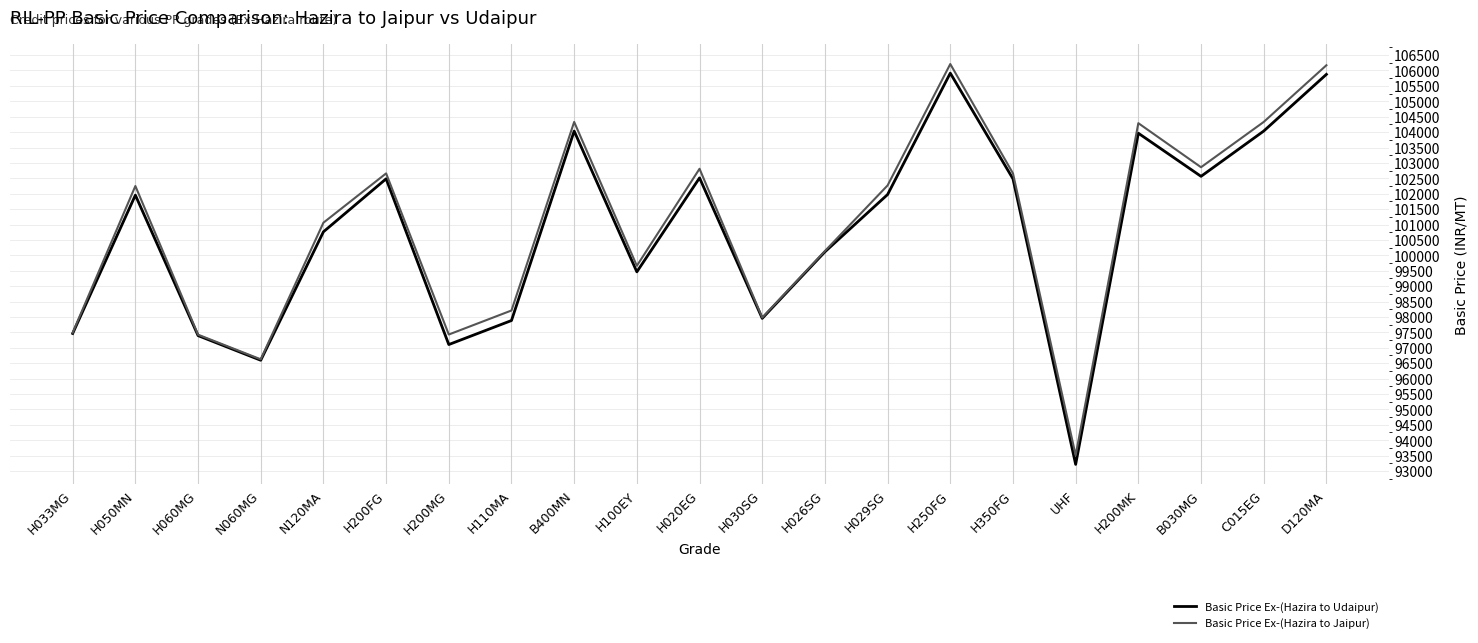

Between N120MA and H026SG, which series saw the biggest shift?

Basic Price Ex-(Hazira to Jaipur)